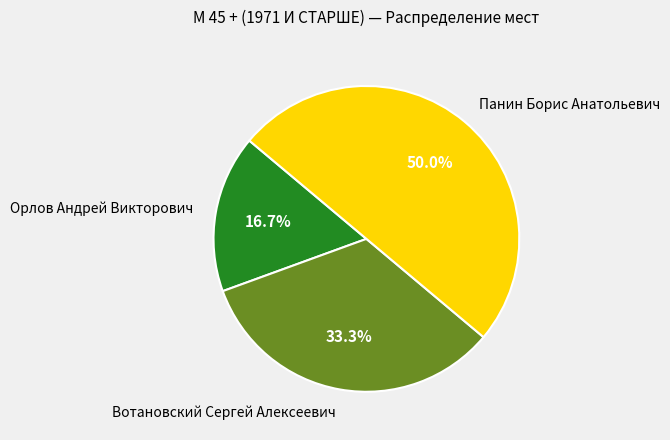

Is it true that Панин Борис Анатольевич is 56% of the pie?

False